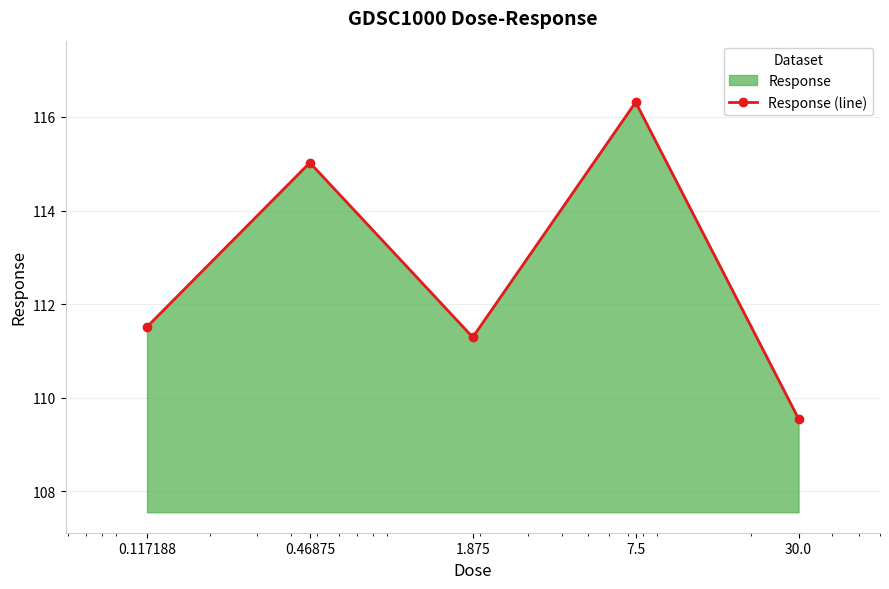

The chart shows a value of 152.7 at 0.117188. True or false?

False